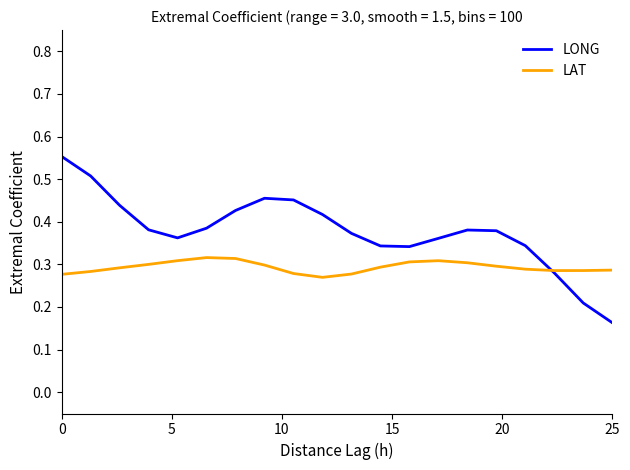

What is the sum of all LAT values?

5.9